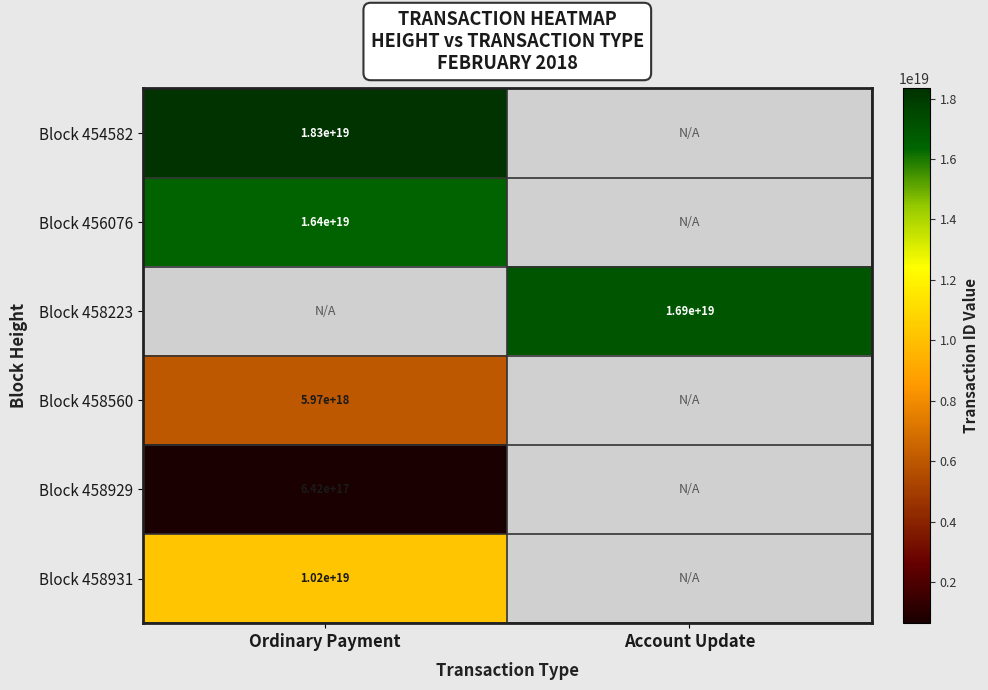

True or false: Block 454582 has a value of 18300000000000000000 at Ordinary Payment.

True